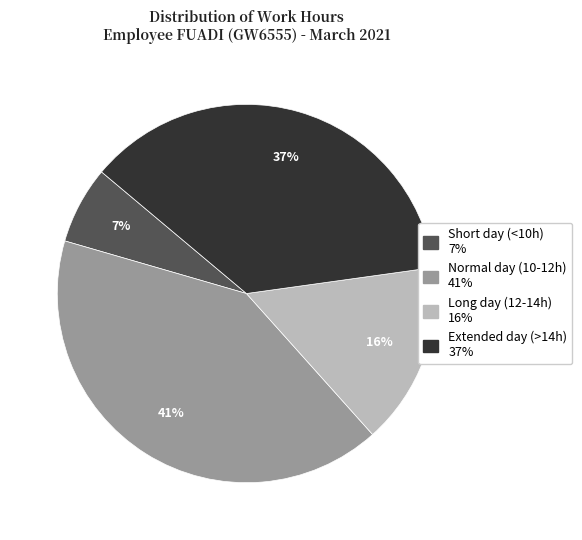

Does any single category account for the majority?

No